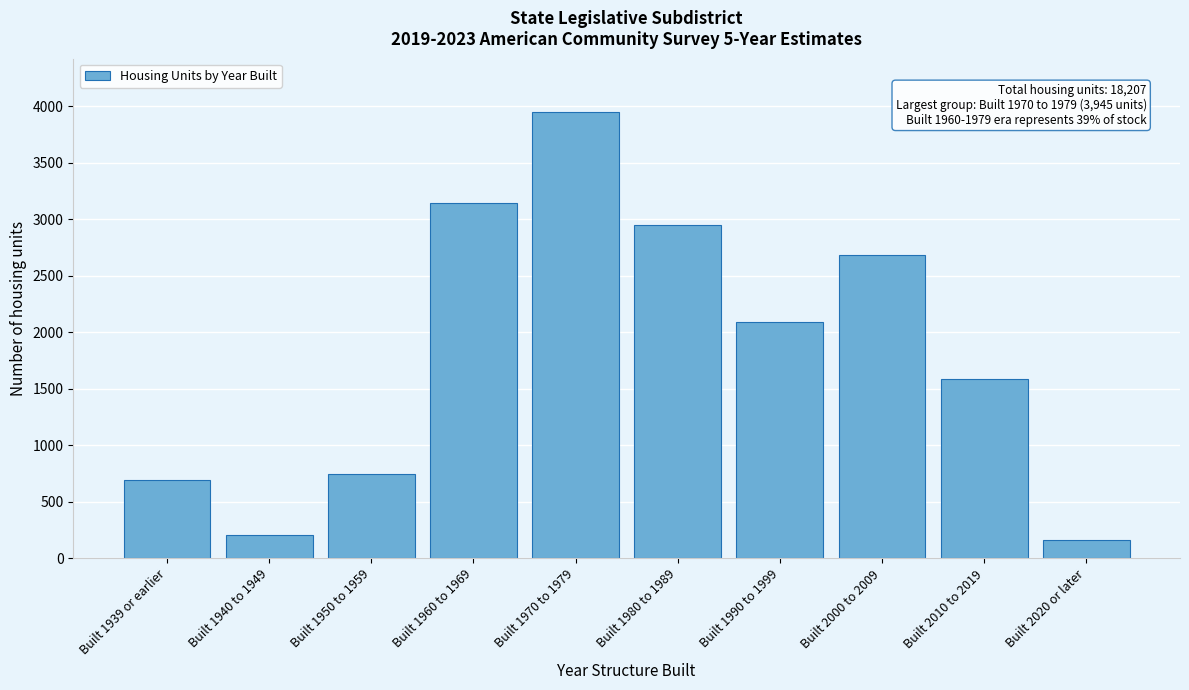

Reading left to right, extract all data points from this chart.

Built 1939 or earlier=689	Built 1940 to 1949=206	Built 1950 to 1959=749	Built 1960 to 1969=3141	Built 1970 to 1979=3945	Built 1980 to 1989=2951	Built 1990 to 1999=2093	Built 2000 to 2009=2681	Built 2010 to 2019=1590	Built 2020 or later=162